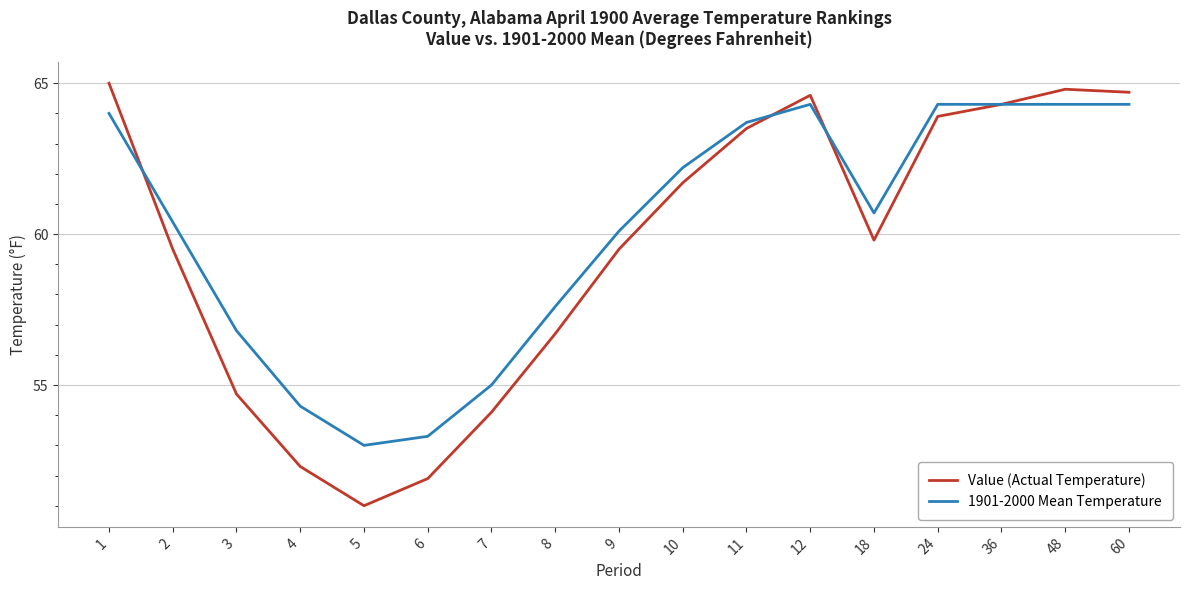

Rank the series by their average value, from highest to lowest.

1901-2000 Mean Temperature, Value (Actual Temperature)